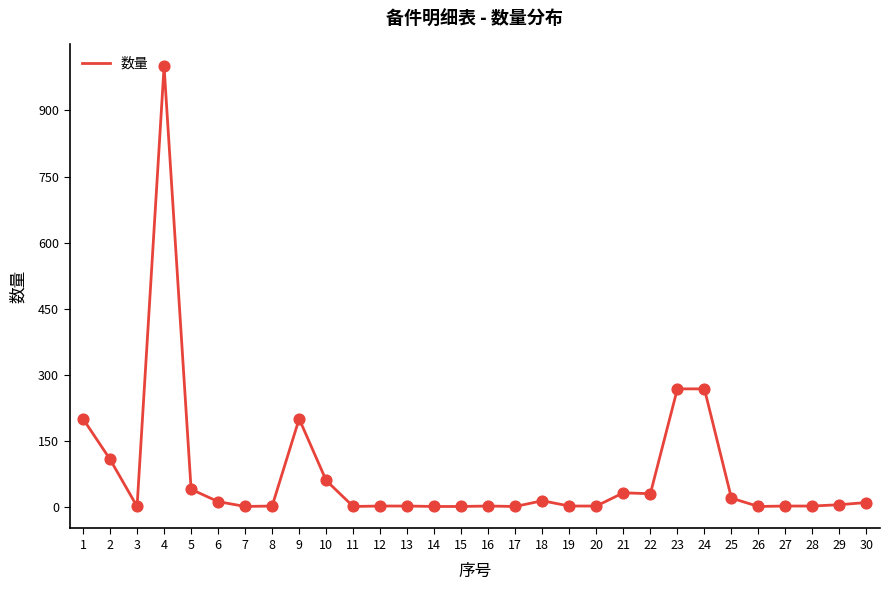

Between 13 and 1, which is larger?

1